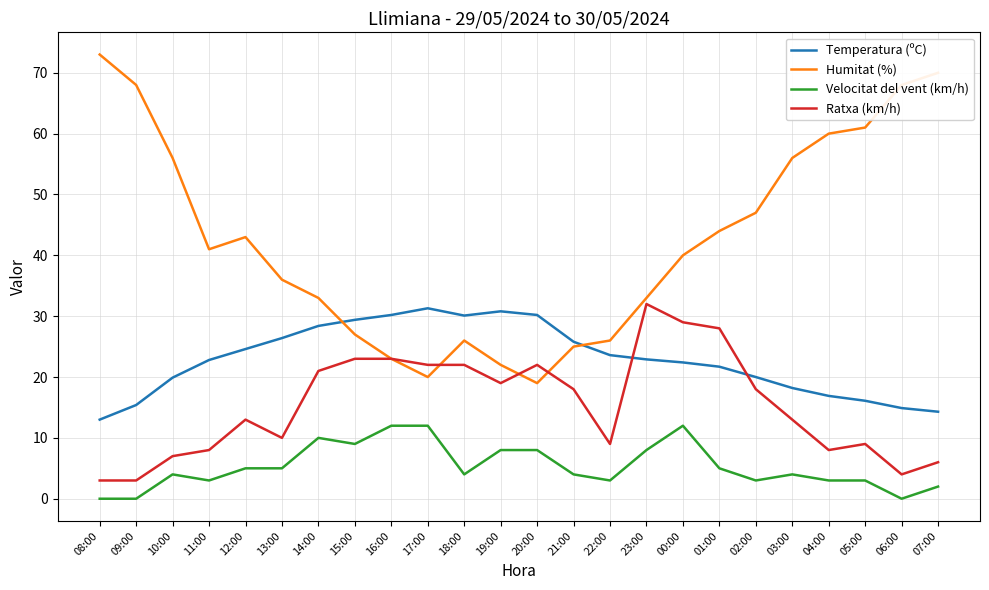

The value of Velocitat del vent (km/h) at 09:00 is -4.9. True or false?

False